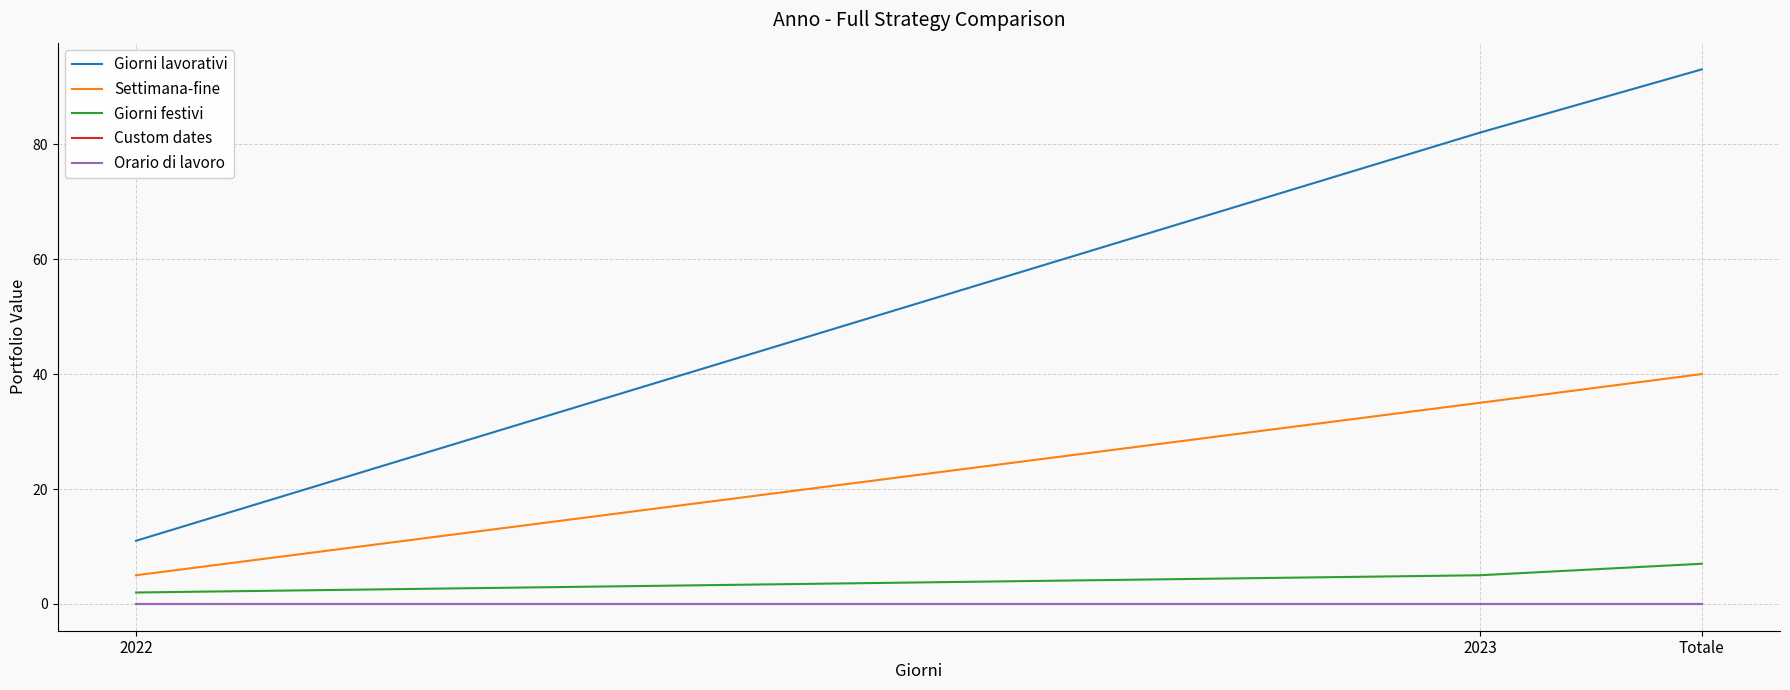

What position from the right is Totale?

1